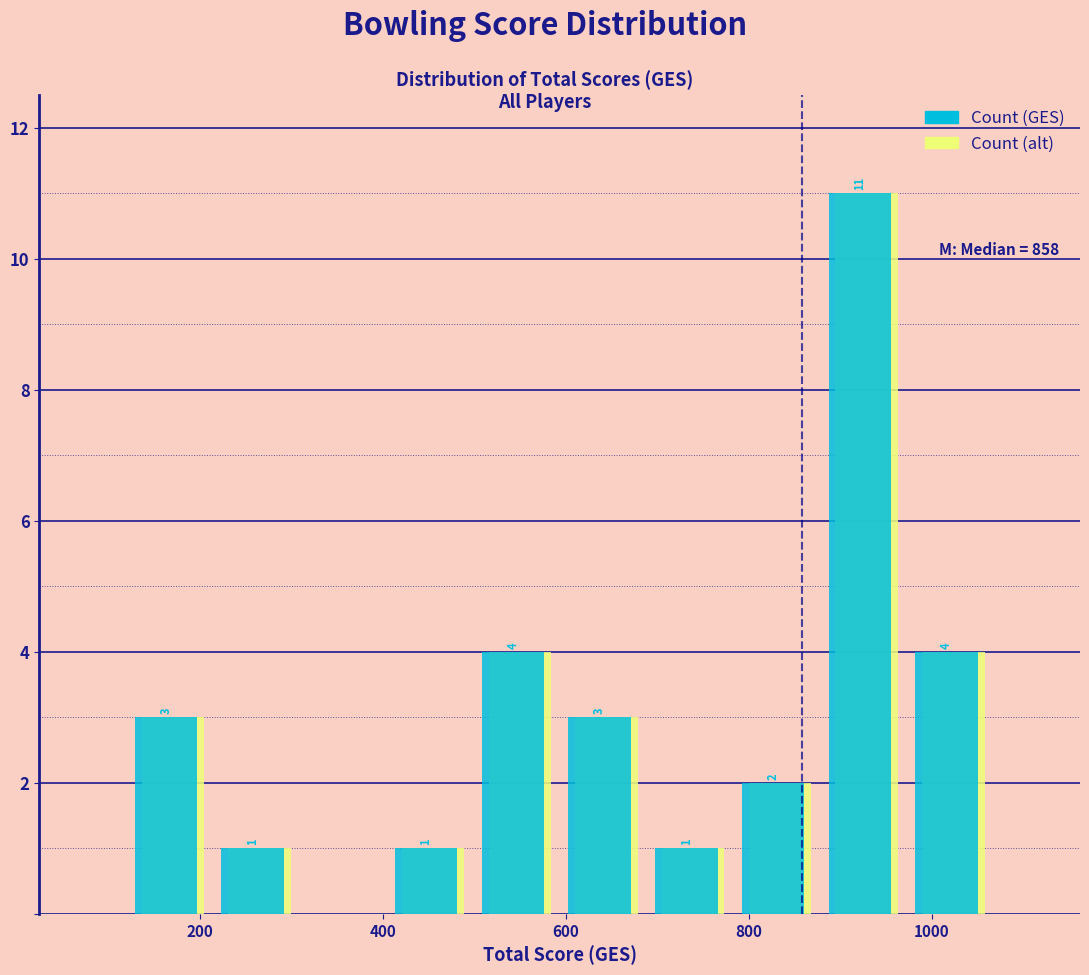

In the Count (alt) series, which range on the x-axis has the tallest bar?

880 to 980